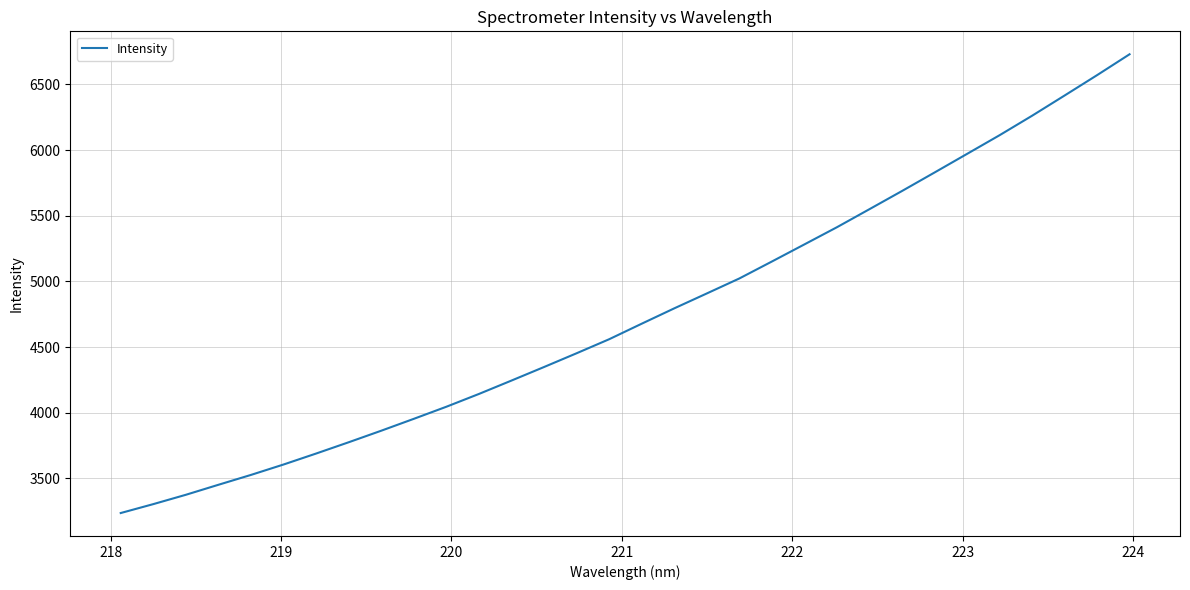

What is the greatest value displayed?

6730.0